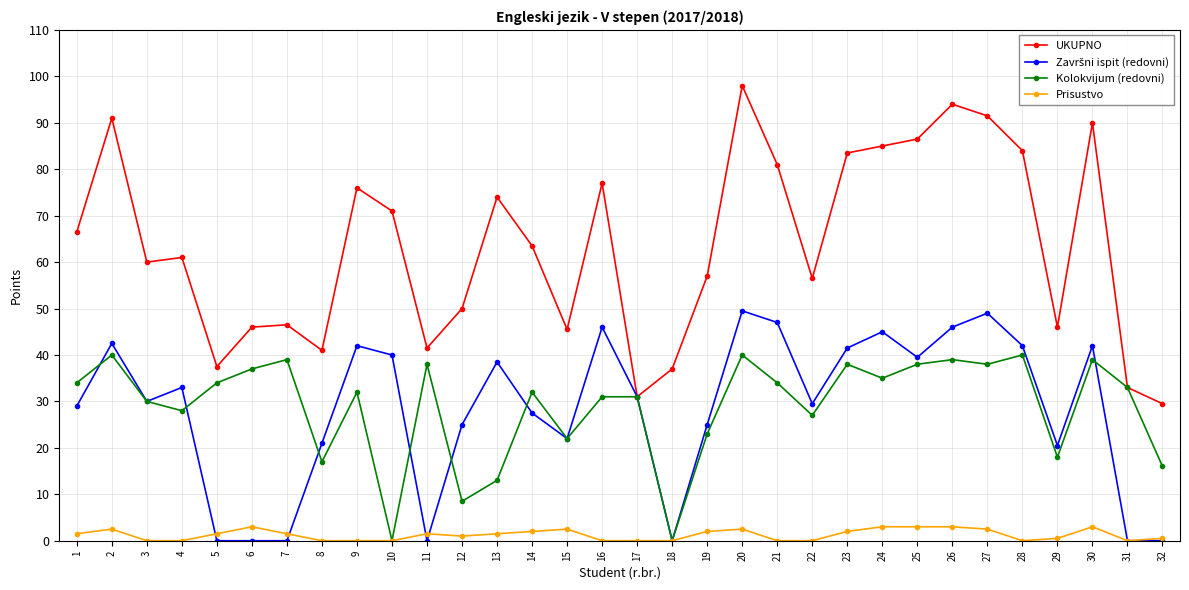

True or false: UKUPNO has more than 2 points higher than both neighbors.

True